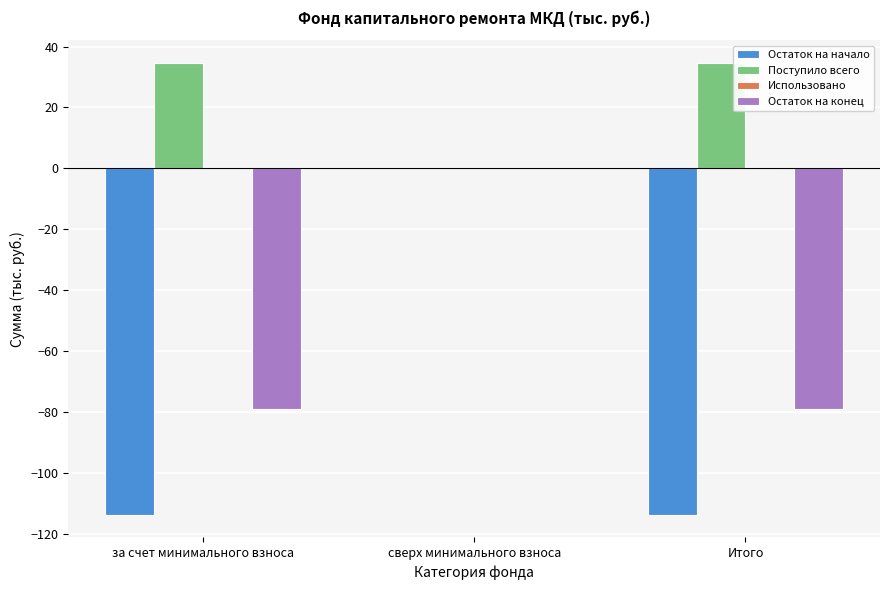

The value of Поступило всего at сверх минимального взноса is 0.0. True or false?

True